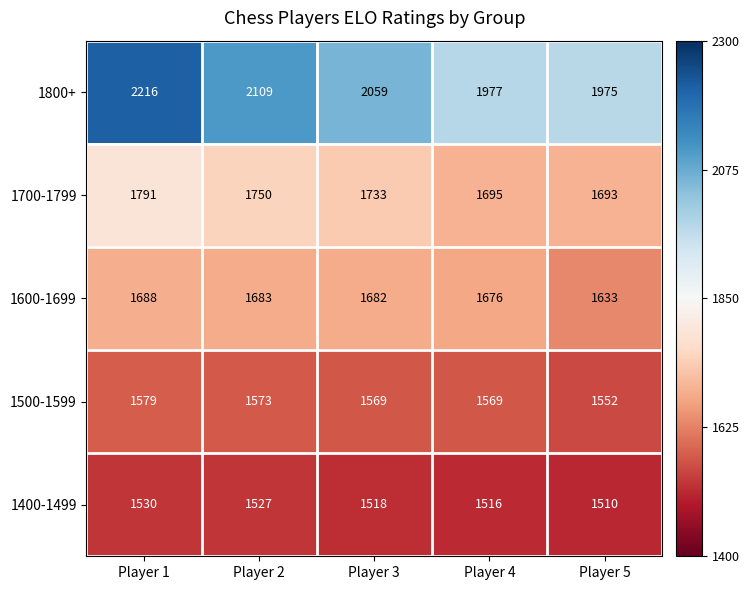

How many distinct data groups are displayed?

5